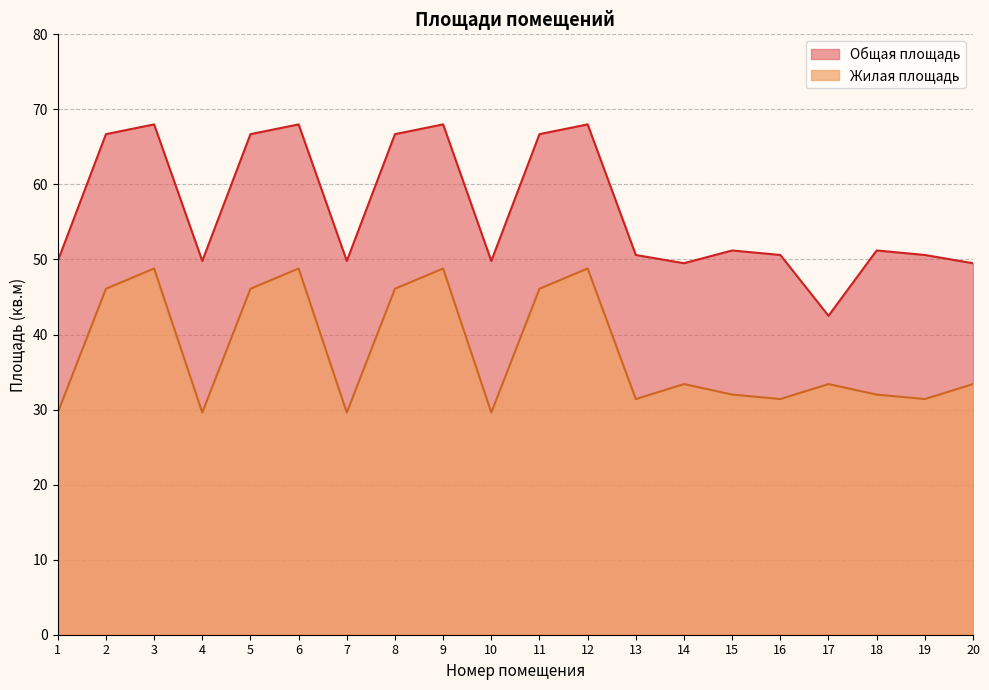

The Жилая площадь series shows 10.7 at 18. True or false?

False